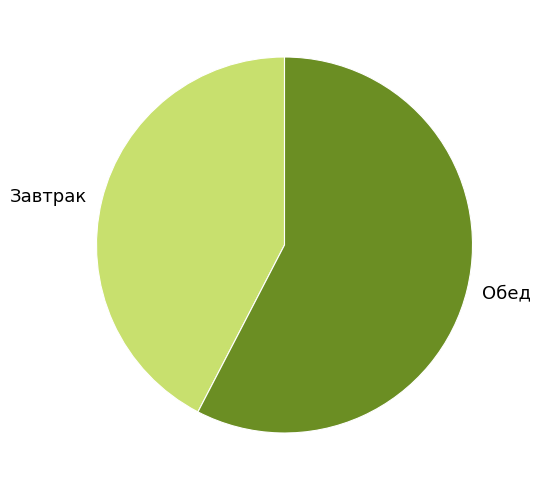

Which has a higher value, Обед or Завтрак?

Обед